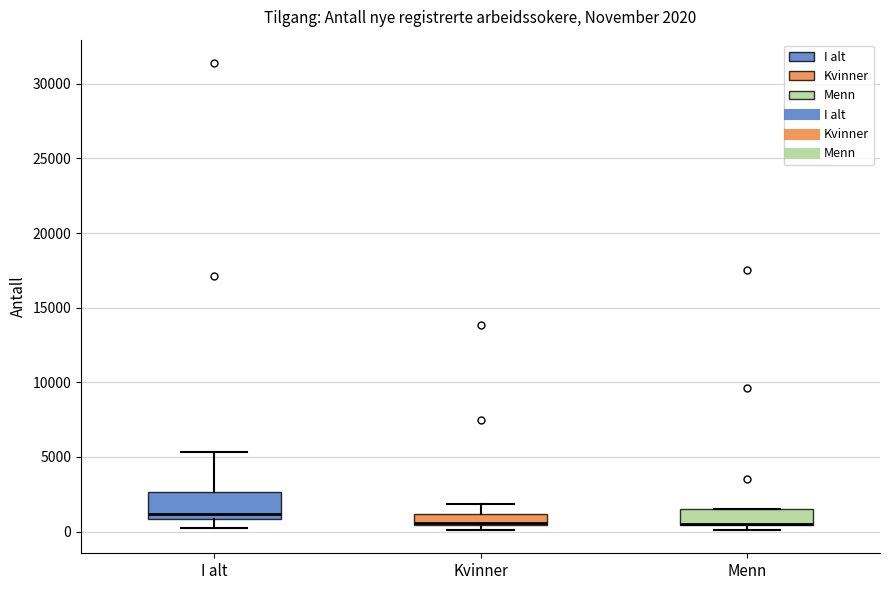

Comparing the boxes themselves (not the whiskers), which one is the tallest?

I alt